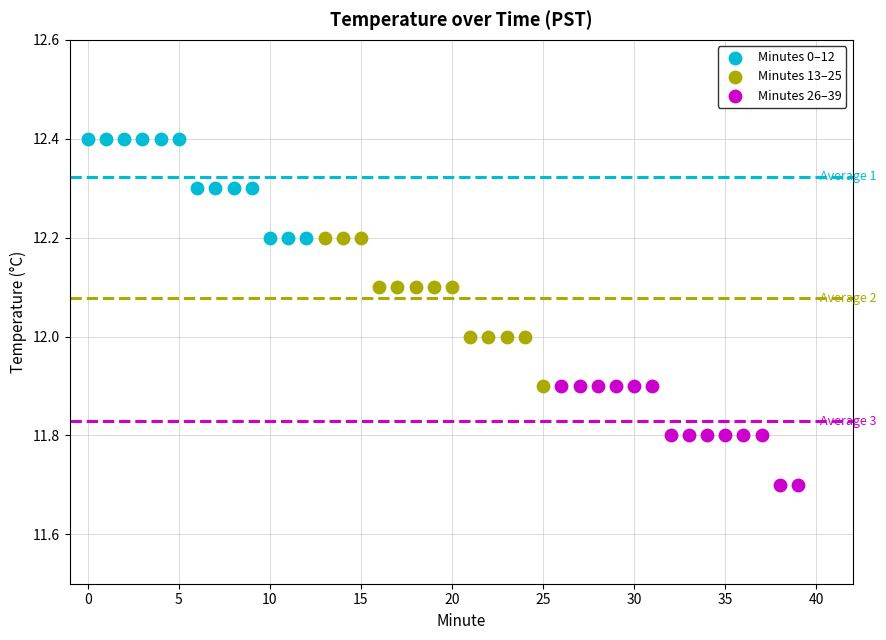

Which series has the largest Y range (max minus min)?

Minutes 13–25